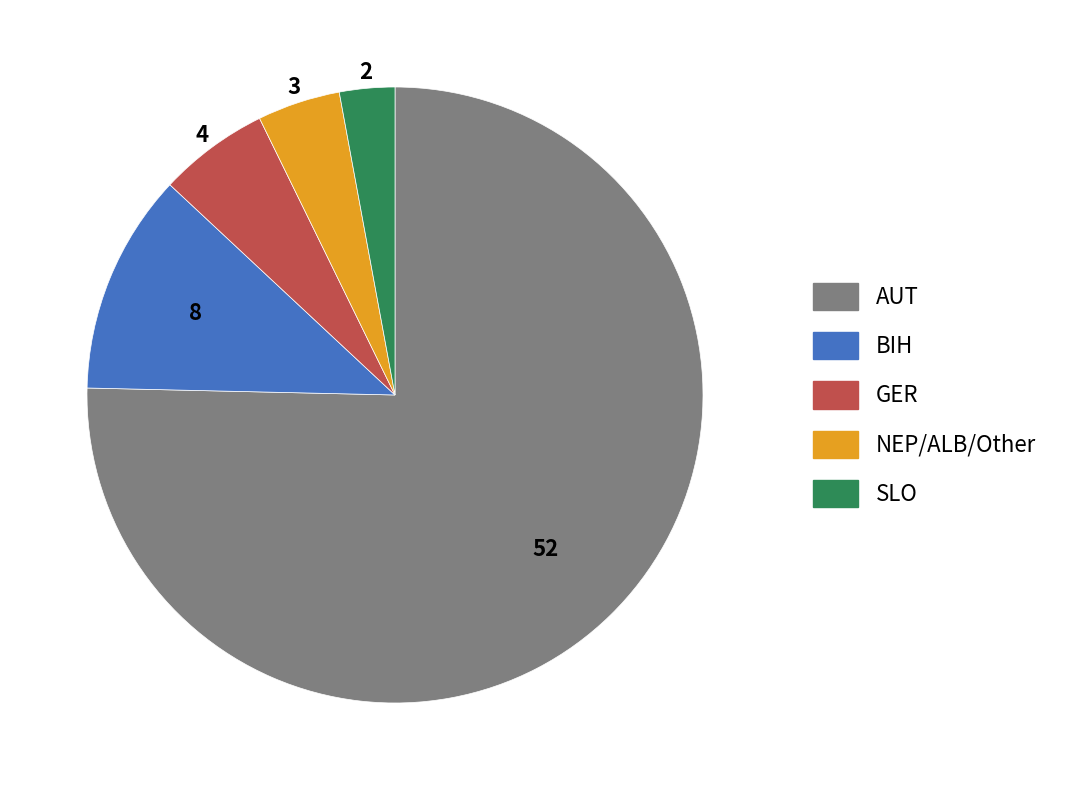

Rank the categories by value from highest to lowest.

AUT, BIH, GER, NEP/ALB/Other, SLO